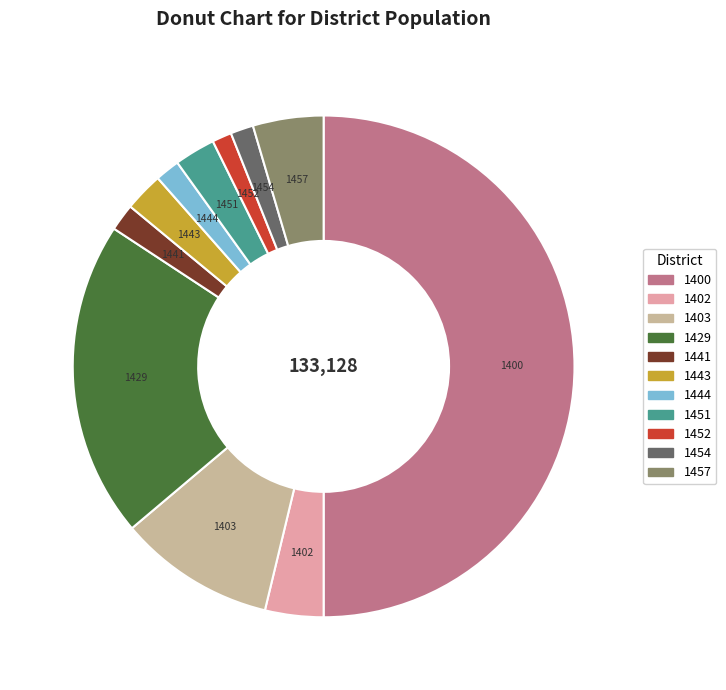

Is it true that 1429 is 20% of the pie?

True